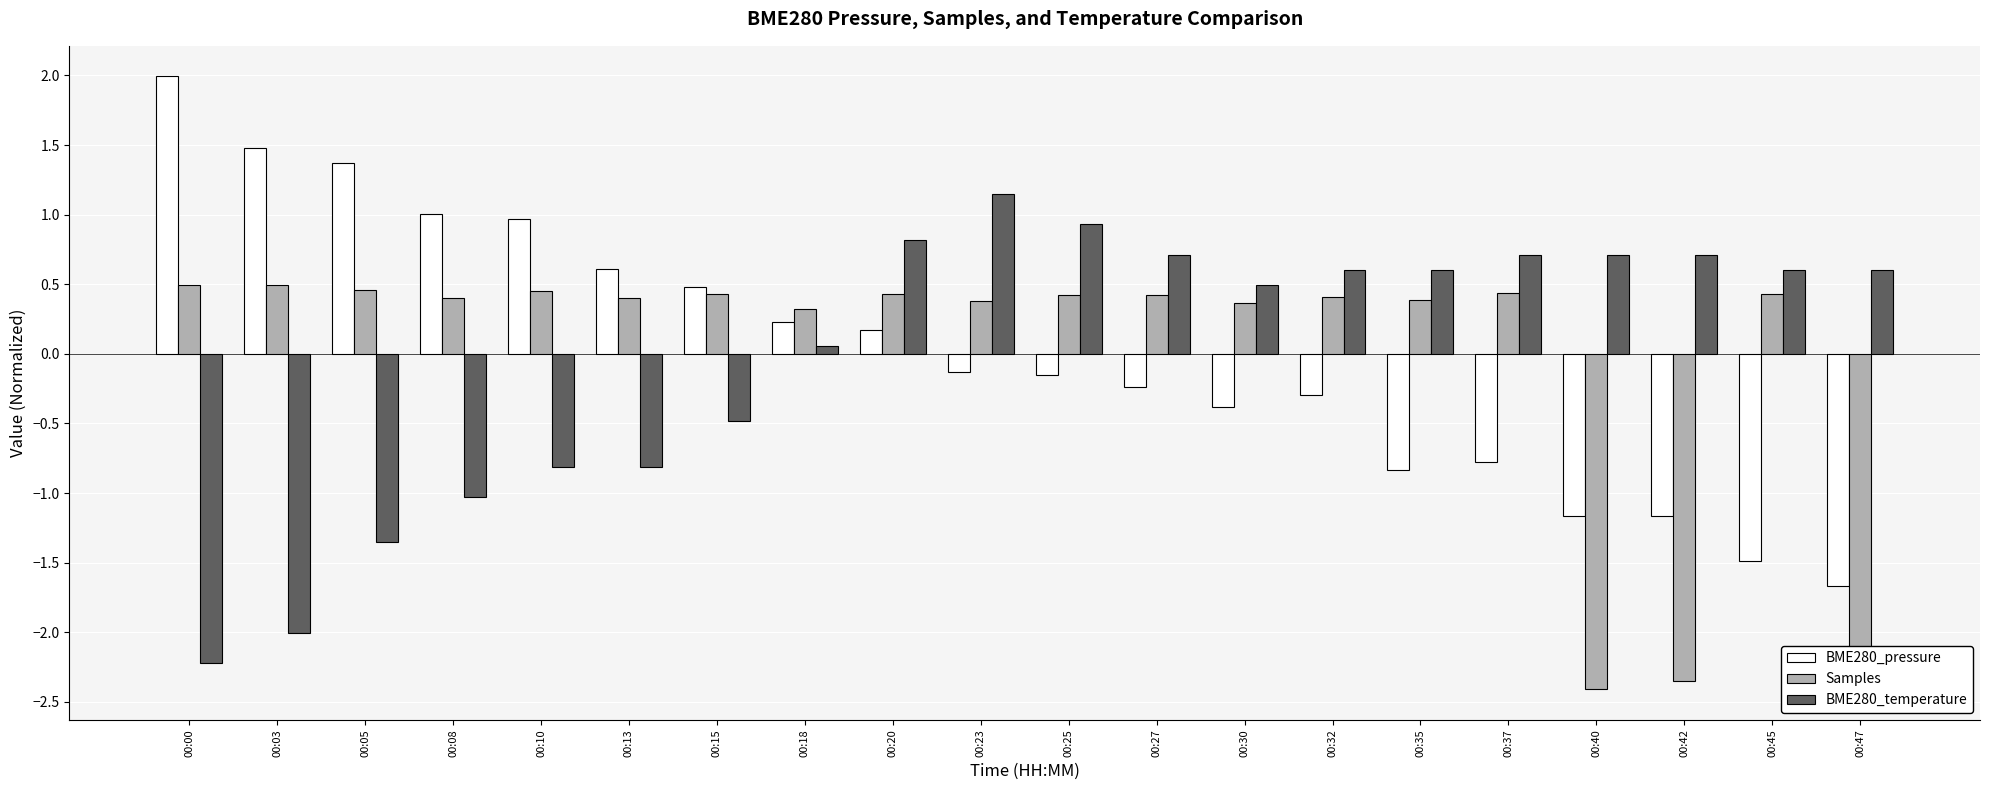

What is the difference between the maximum and minimum values in the BME280_temperature series?

3.4